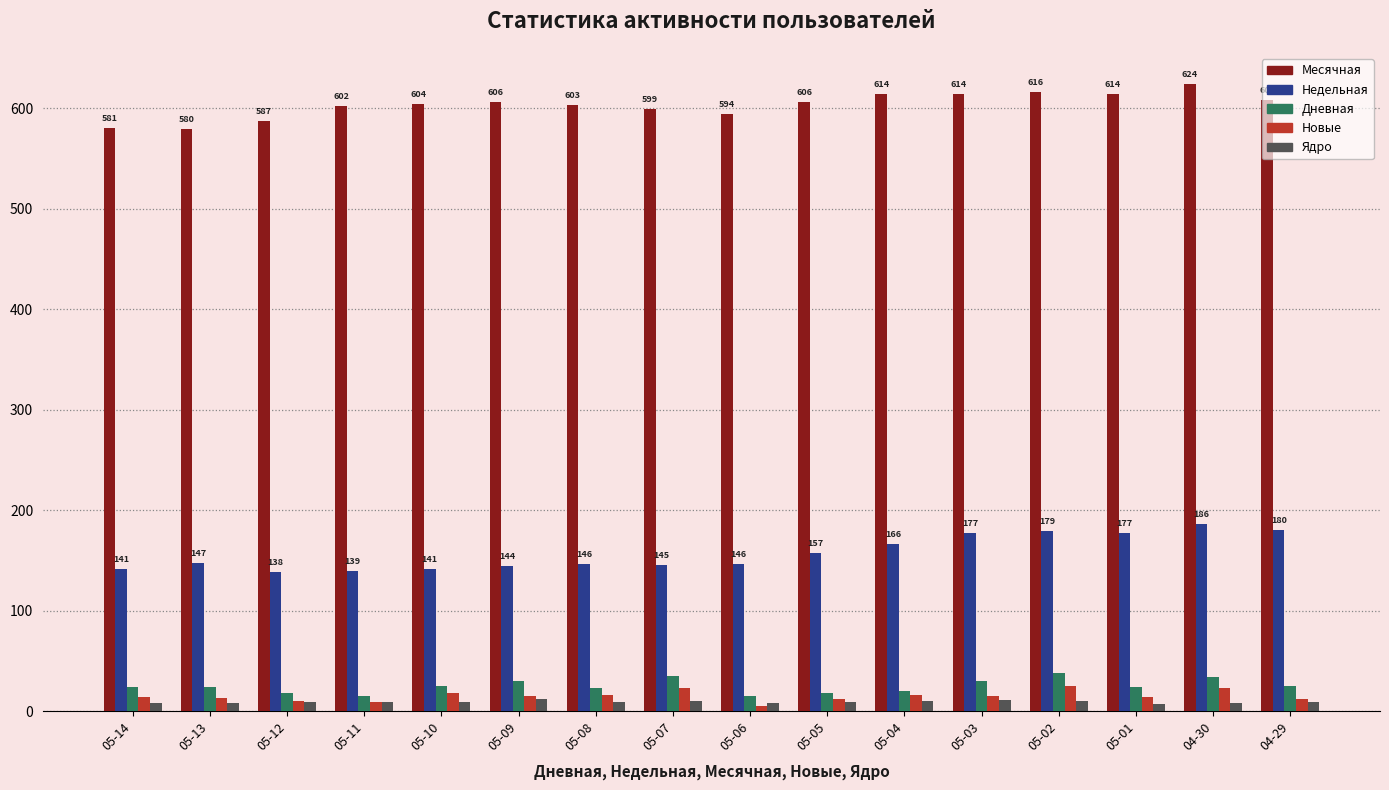

Is the value of Ядро at 05-03 greater than the value of Дневная at 04-30?

No